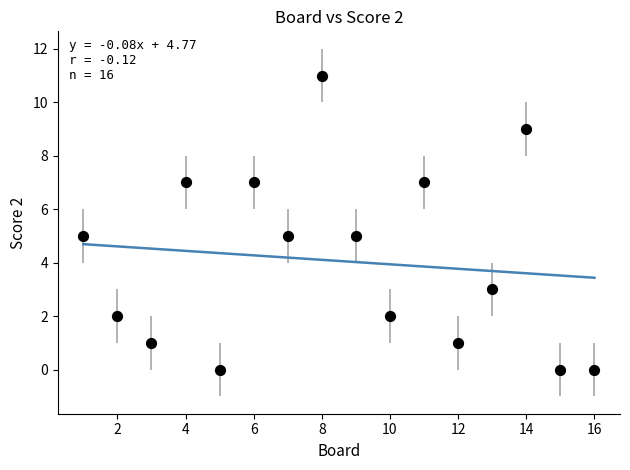

What is the range of X values (max minus min)?

15